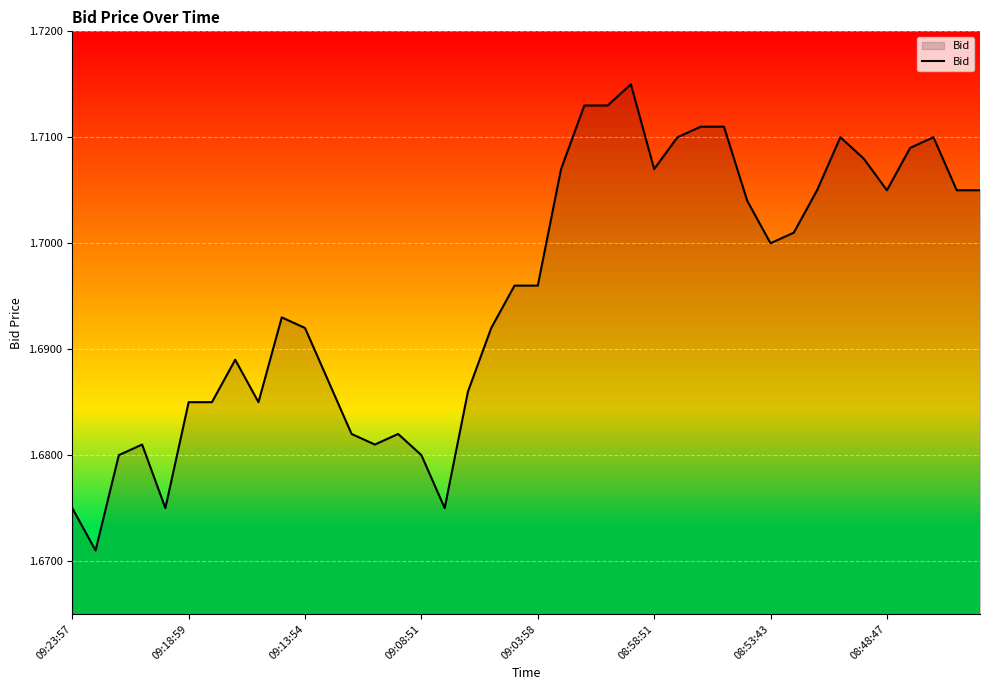

What is the average value?

1.7